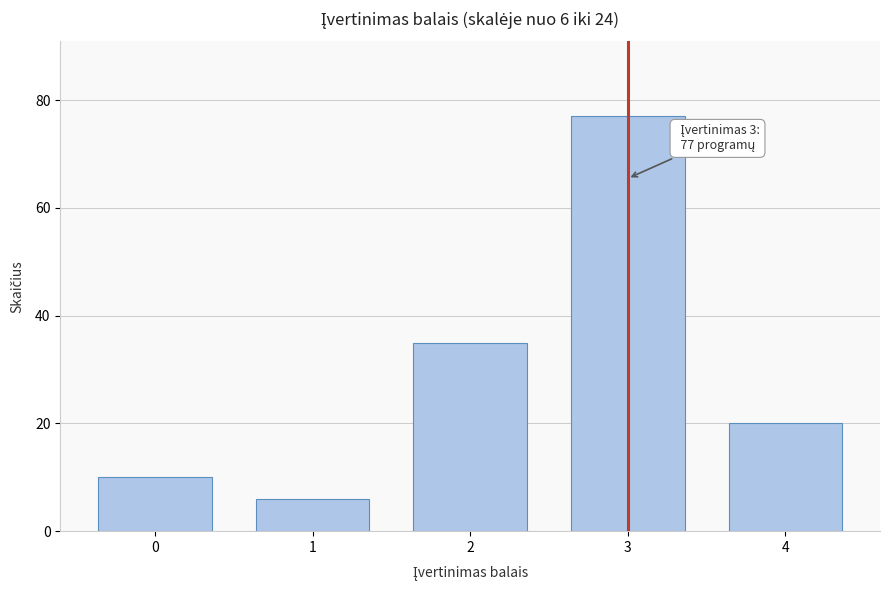

Reading left to right, what are all the values shown in this chart?

0=10	1=6	2=35	3=77	4=20